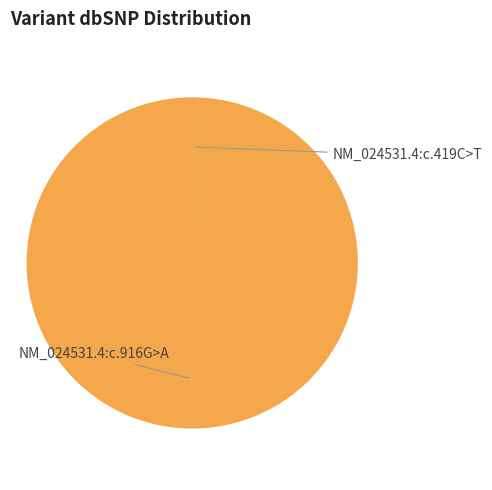

Is there a majority slice in this chart?

Yes